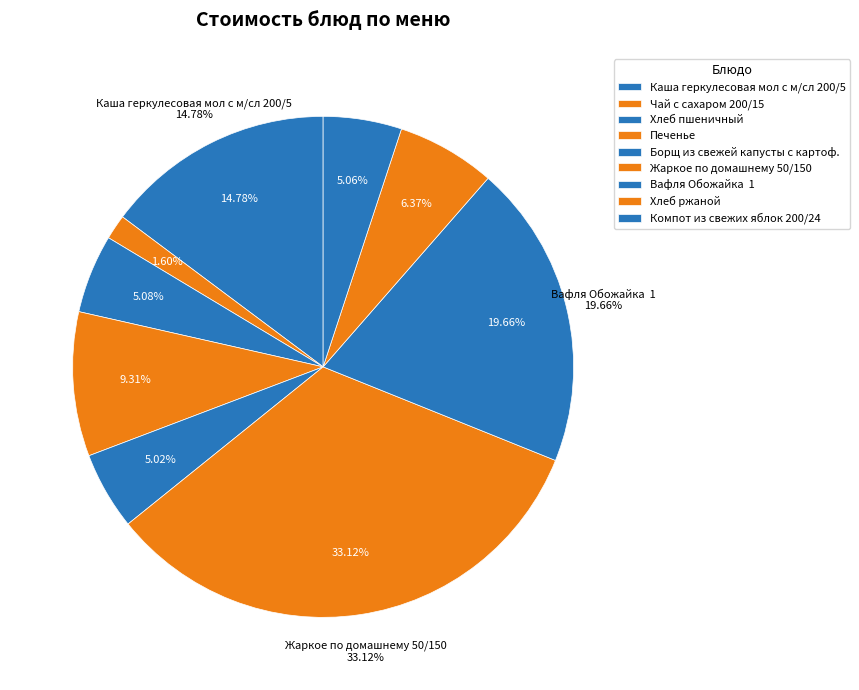

What percentage is the Борщ из свежей капусты с картоф. slice, to the nearest percent?

5%